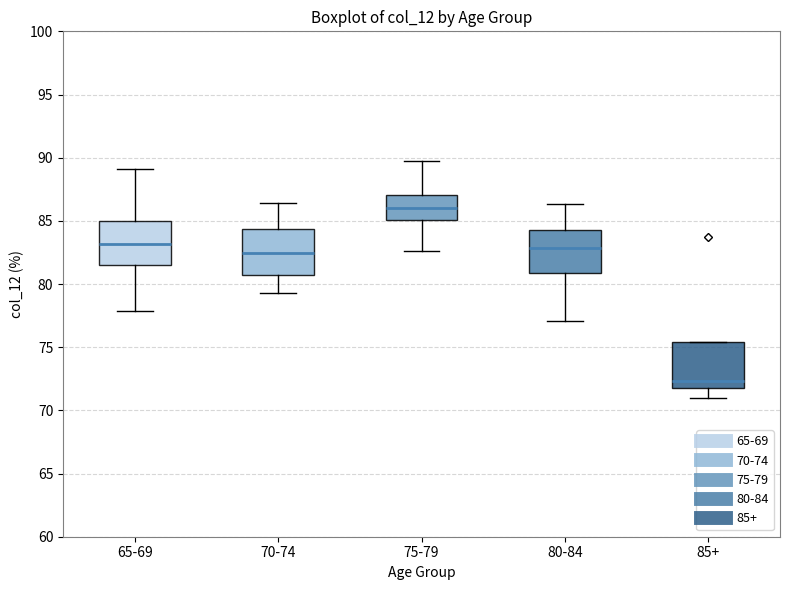

Where is the upper edge of the box for 85+ on the y-axis? The values are not printed on the chart, so give them approximately, as read against the axis.

75.5